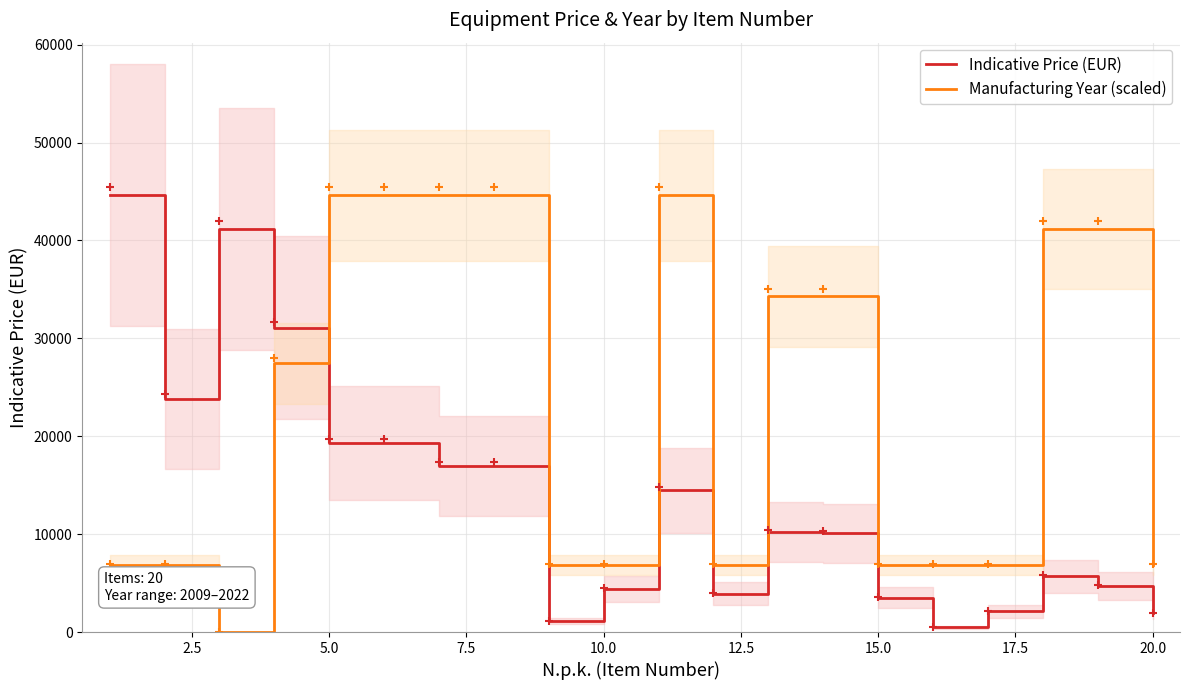

List the series in order of their peak value, highest first.

Indicative Price (EUR), Manufacturing Year (scaled)